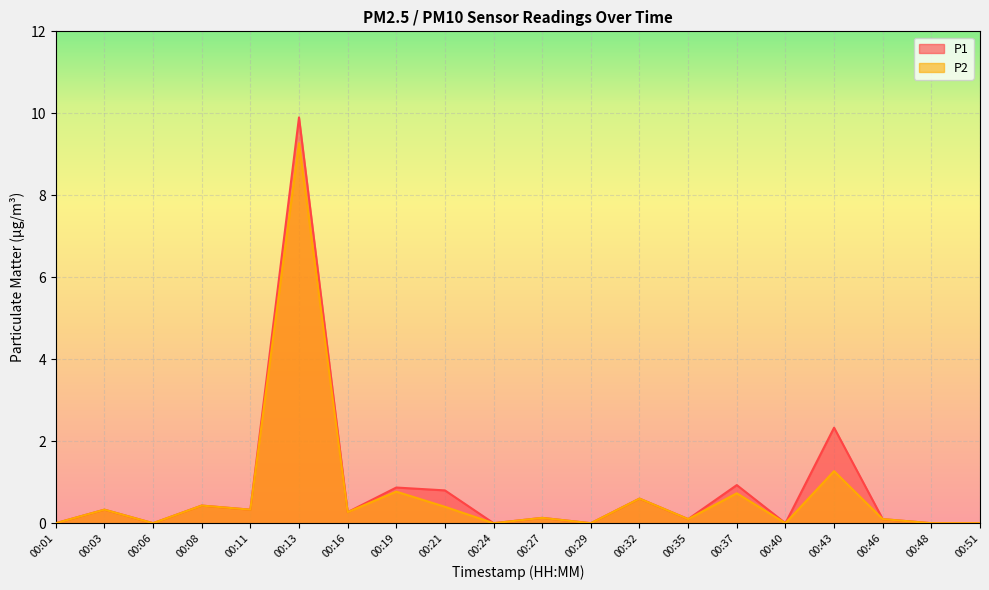

How many values in P2 are above zero?

13